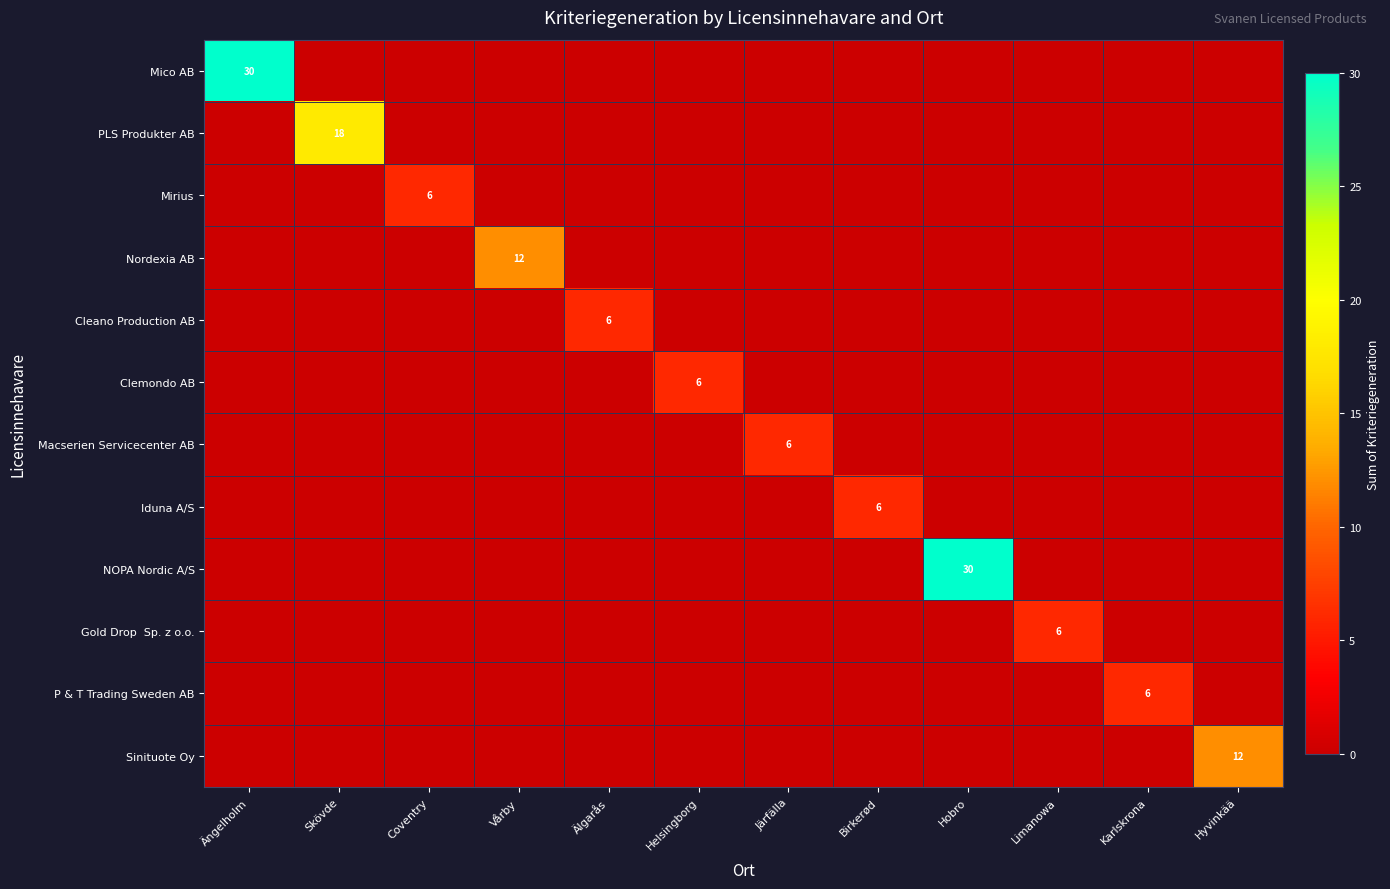

What is the maximum value for Mirius?

6